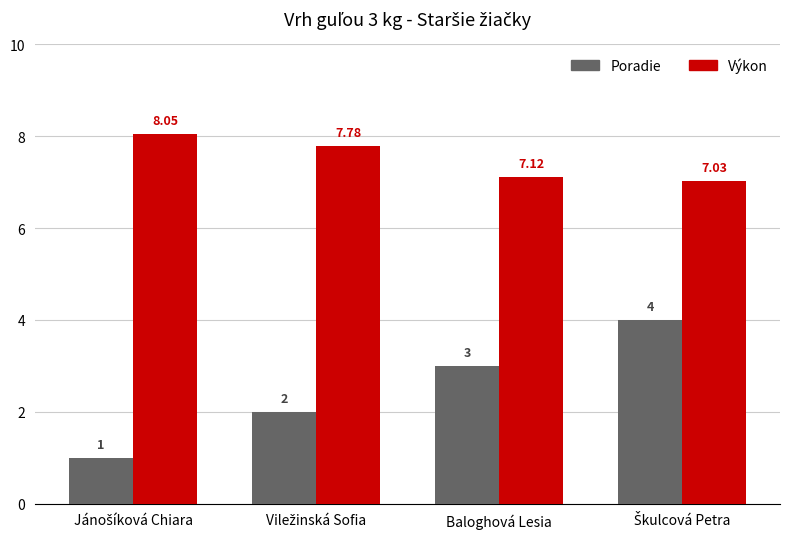

Which series has the largest total across all categories?

Výkon